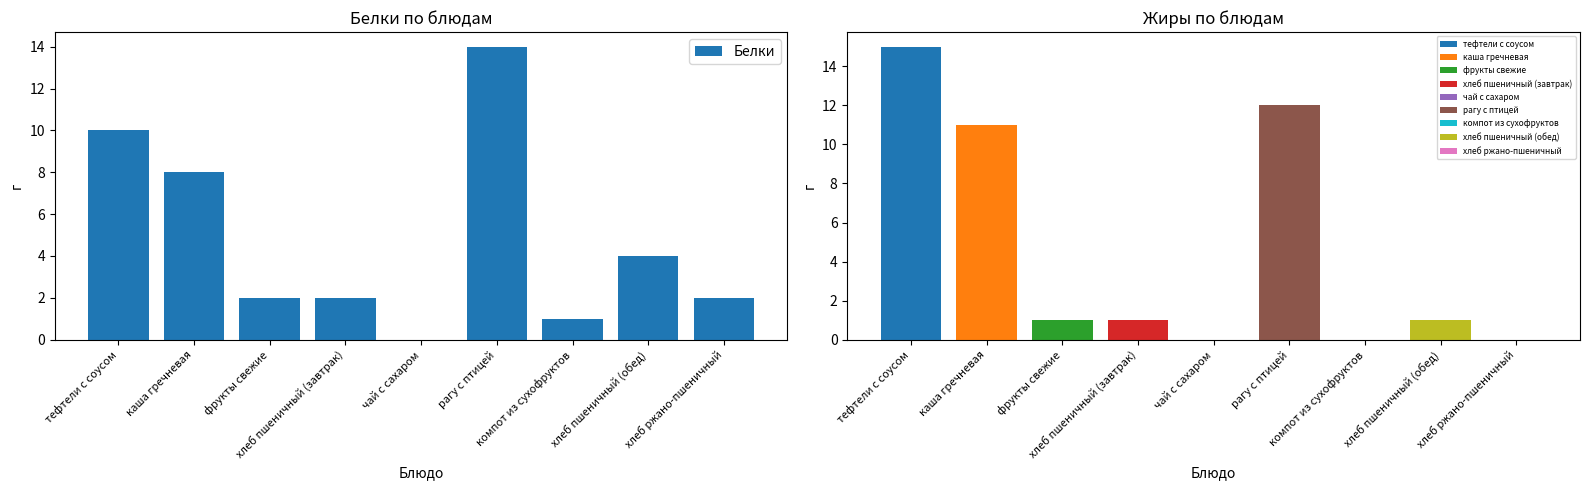

What is the value of the 3rd bar from the left?

2